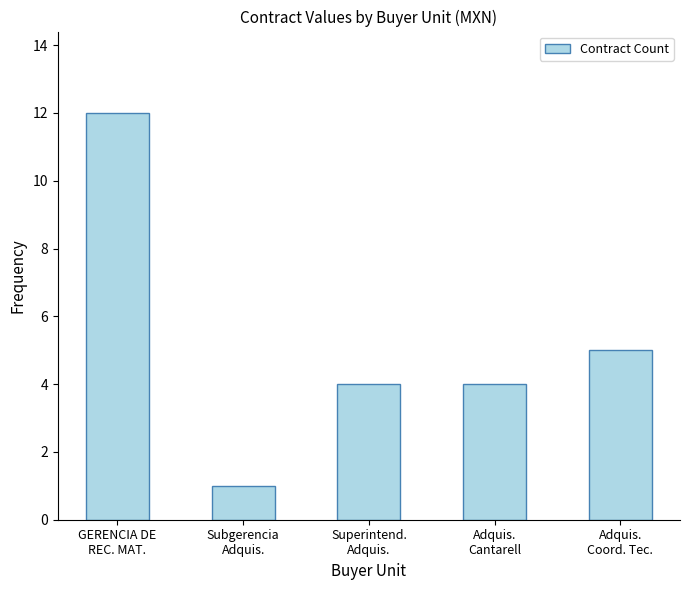

Reading left to right, transcribe all the data shown in this chart.

GERENCIA DE
REC. MAT.=12	Subgerencia
Adquis.=1	Superintend.
Adquis.=4	Adquis.
Cantarell=4	Adquis.
Coord. Tec.=5